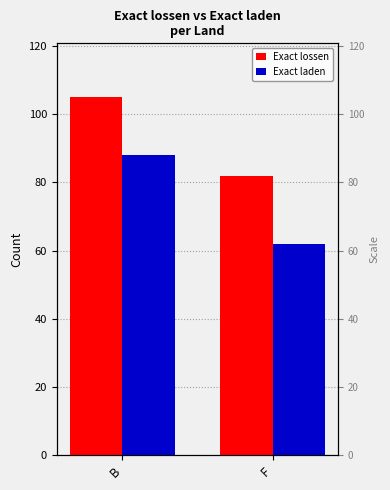

Which series has the largest total across all categories?

Exact lossen